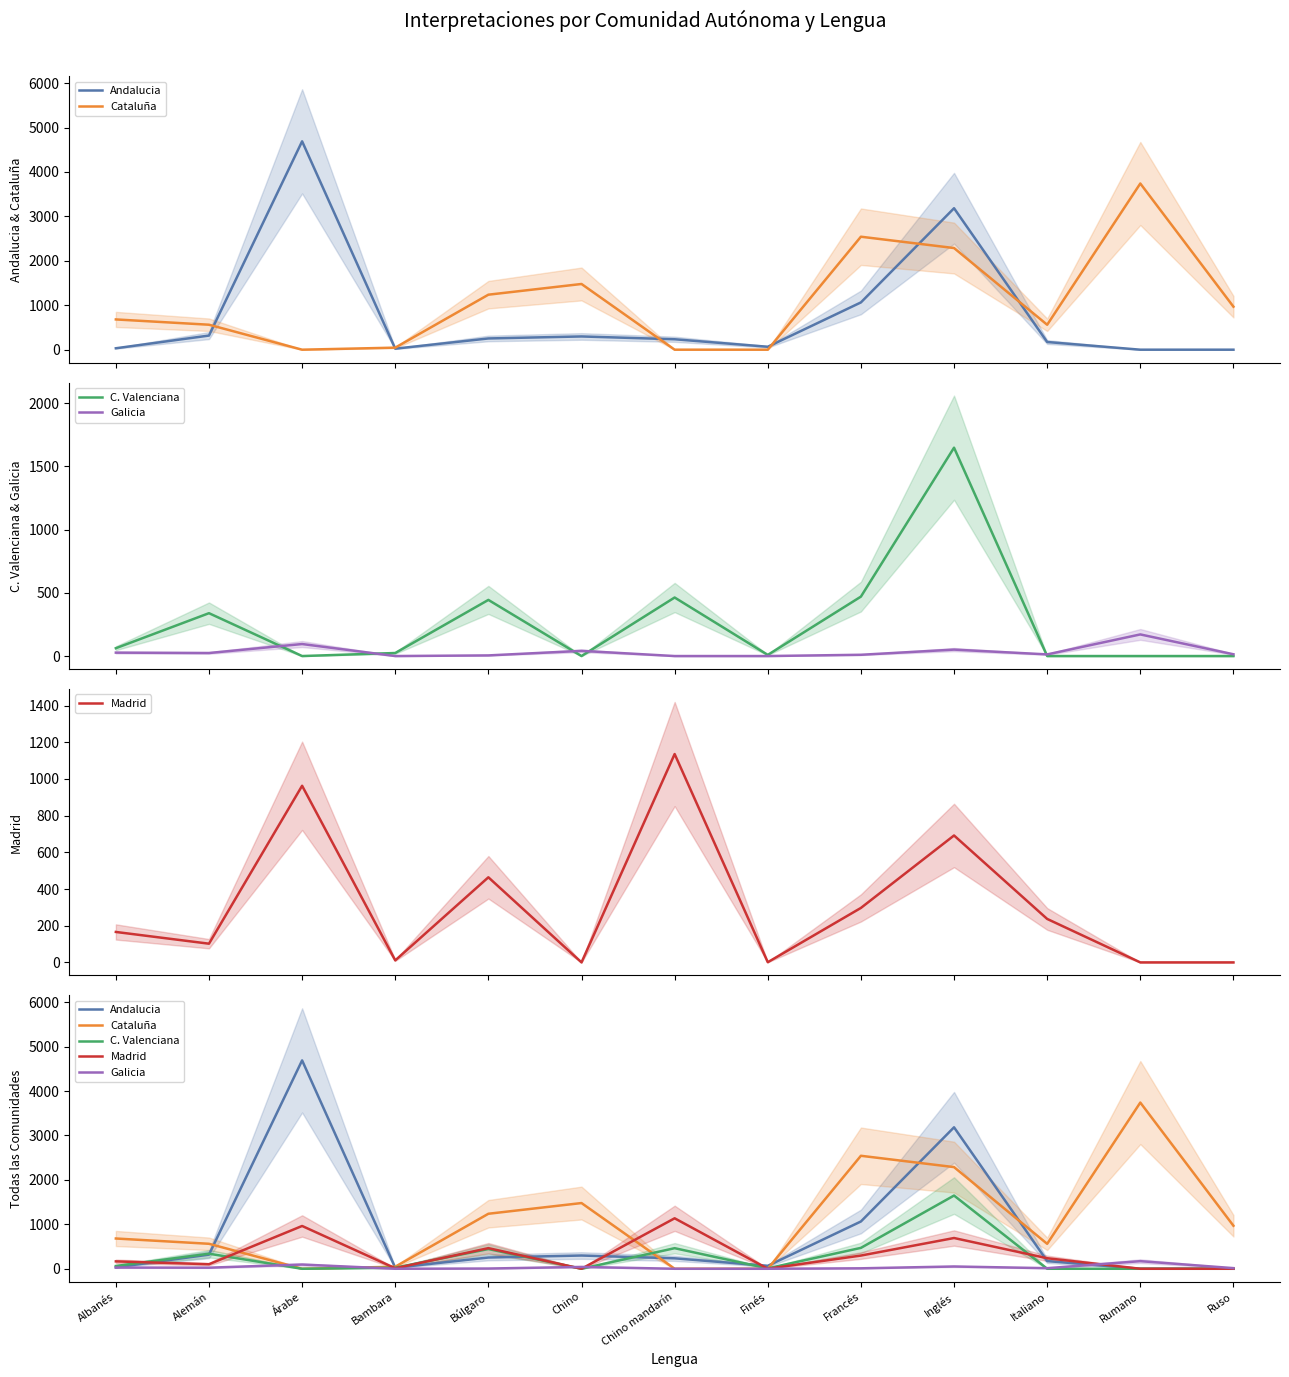

What are all the series names shown in the legend?

Andalucia, Cataluña, C. Valenciana, Galicia, Madrid